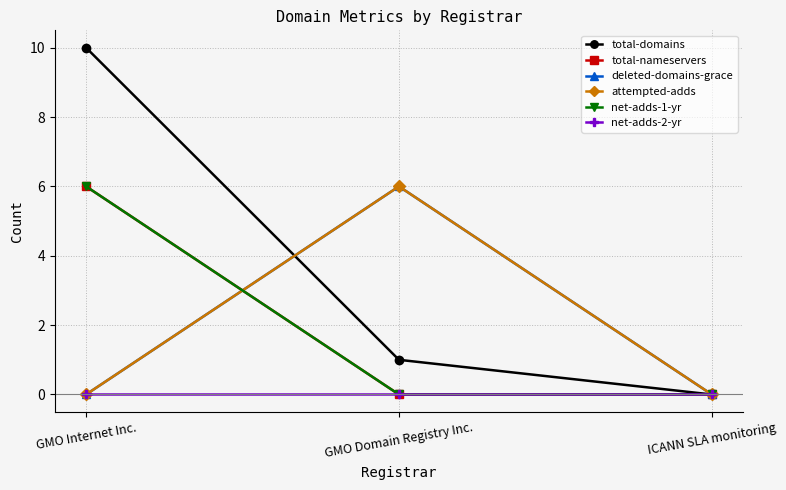

Between ICANN SLA monitoring and GMO Internet Inc., which is larger?

GMO Internet Inc.